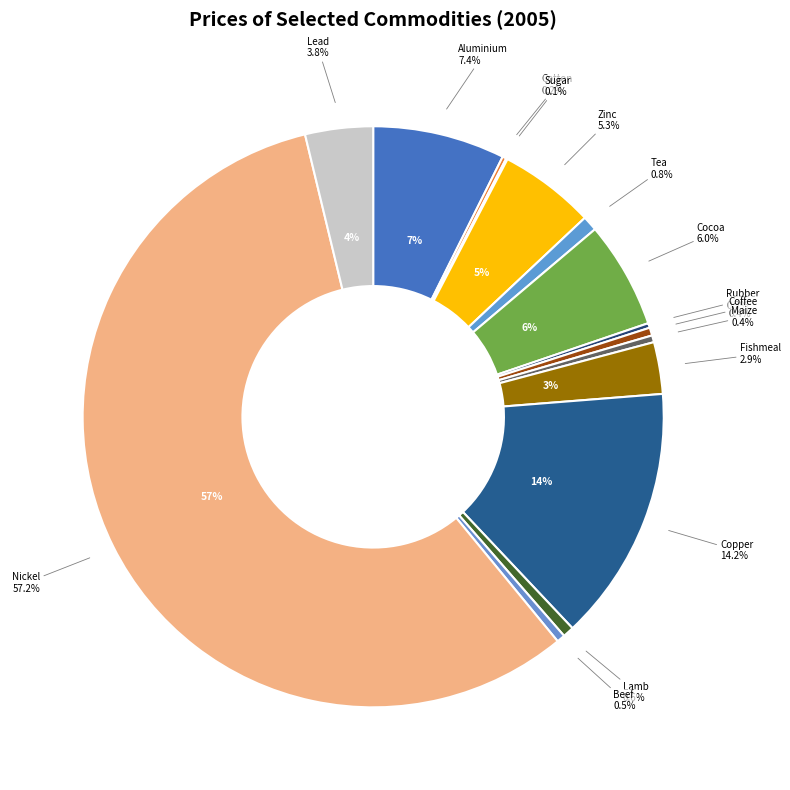

Rank the categories by value from highest to lowest.

Nikiel / Nickel, Miedź / Copper, Aluminium, Kakao / Cocoa beans, Cynk / Zinc, Ołów / Lead, Mączka rybna / Fishmeal, Herbata / Tea, Mięso jagnięce / Lamb, Mięso wołowe / Beef, Kawa / Coffee, Kukurydza / Maize, Kauczuk / Rubber, Bawełna / Cotton, Cukier / Sugar